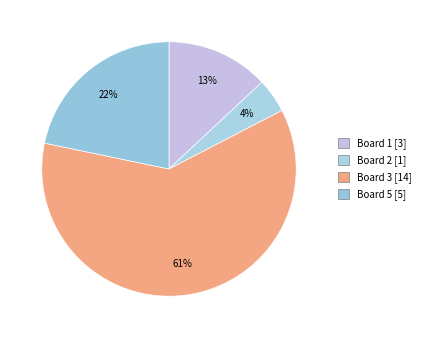

How many segments does this pie chart have?

4